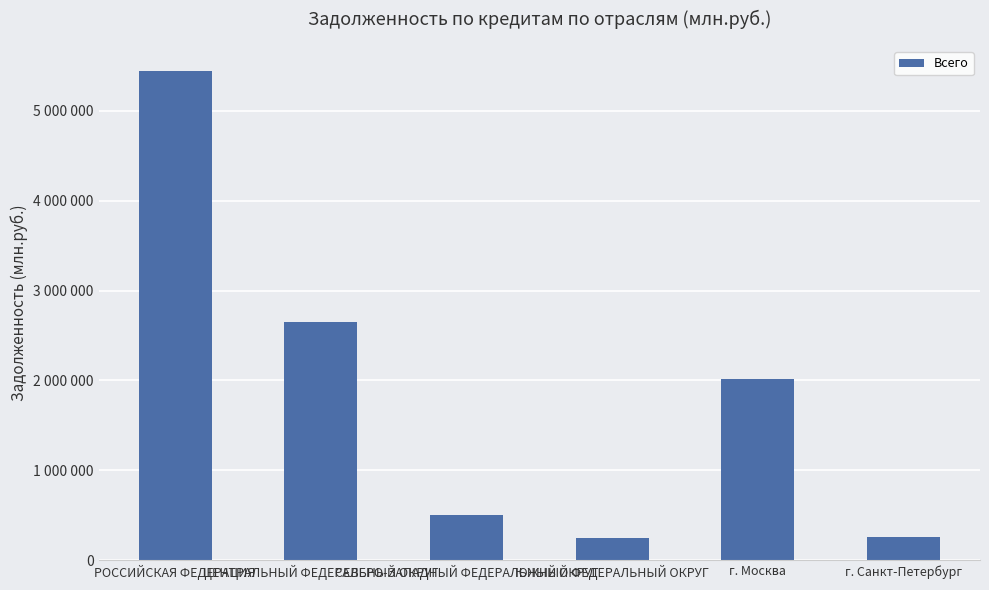

Are the bars horizontal?

No